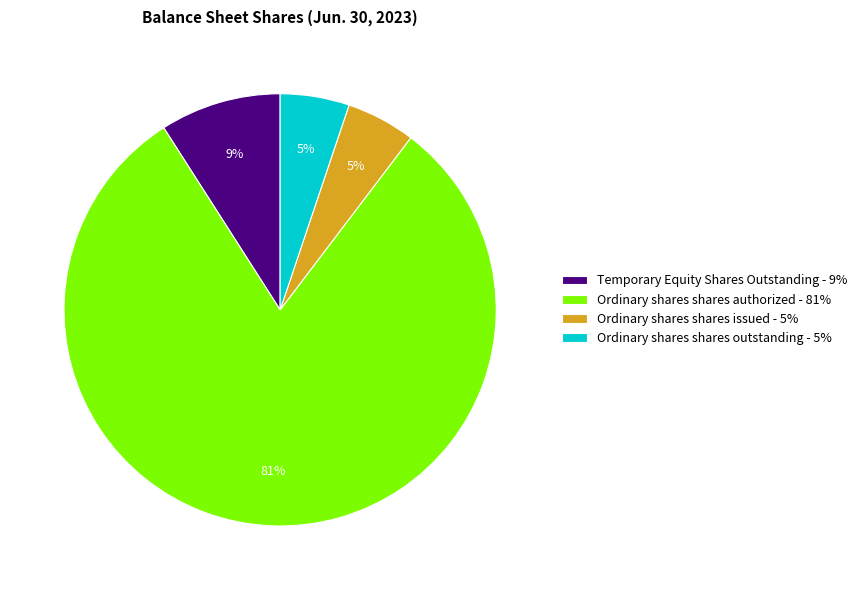

To the nearest percent, what is the average slice percentage?

25%